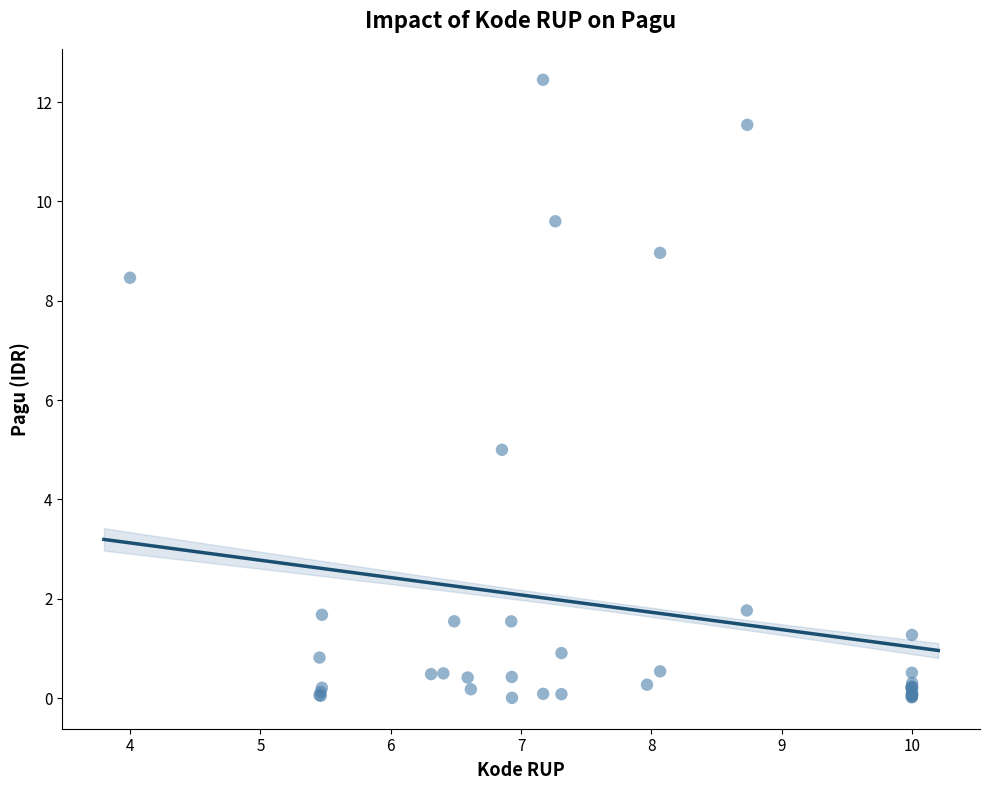

What Y value in the scatter plot is closest to 6?

5.0